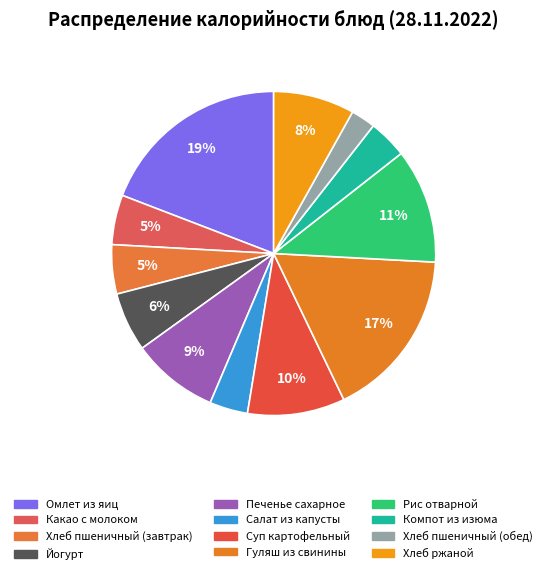

What is the ratio of the value at Суп картофельный to the value at Йогурт?

1.6